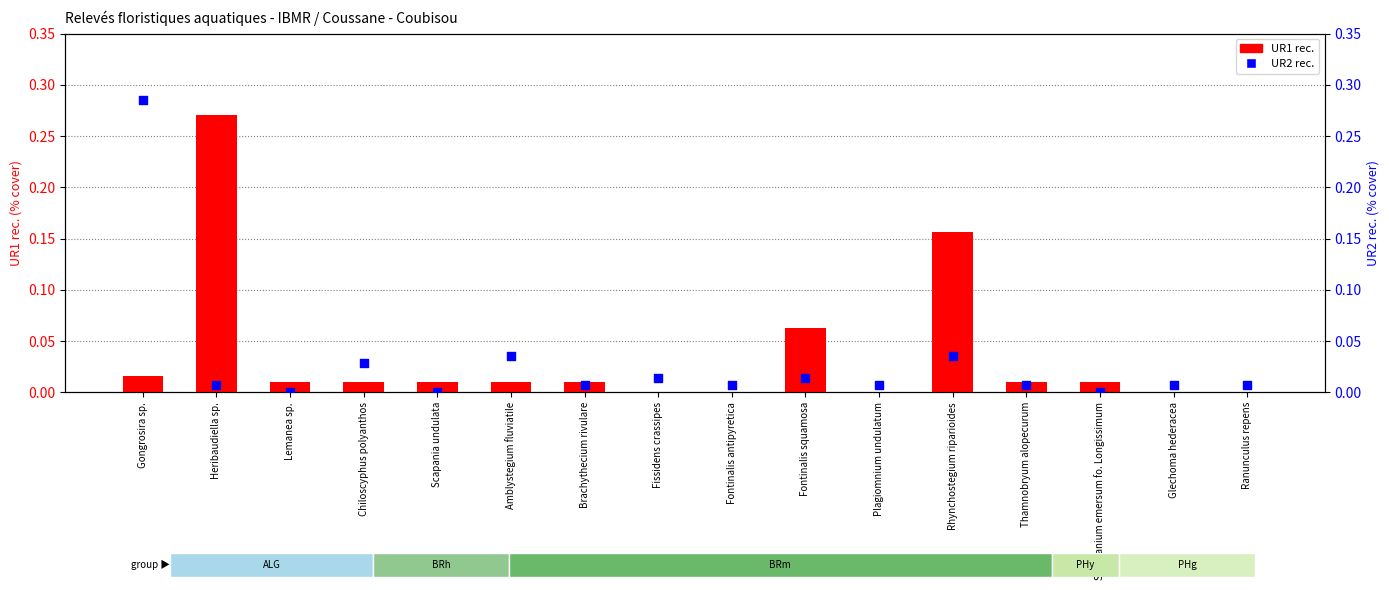

Which series has the widest spread of Y values?

UR2 rec.